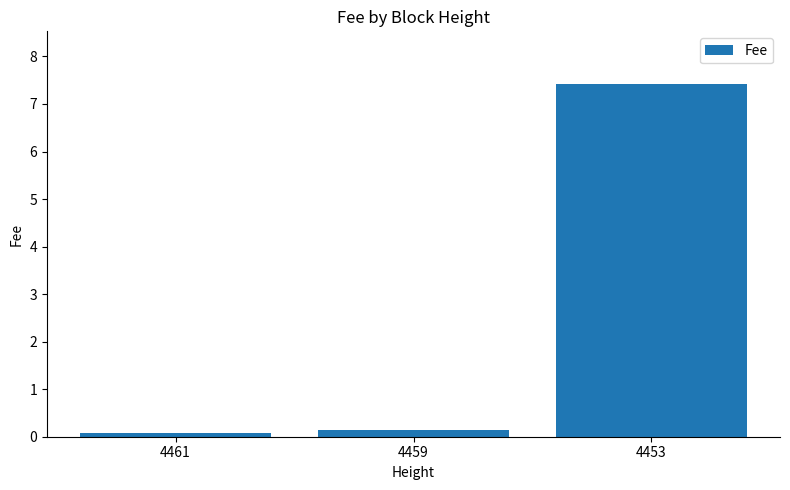

What is the maximum value shown in the chart?

7.4